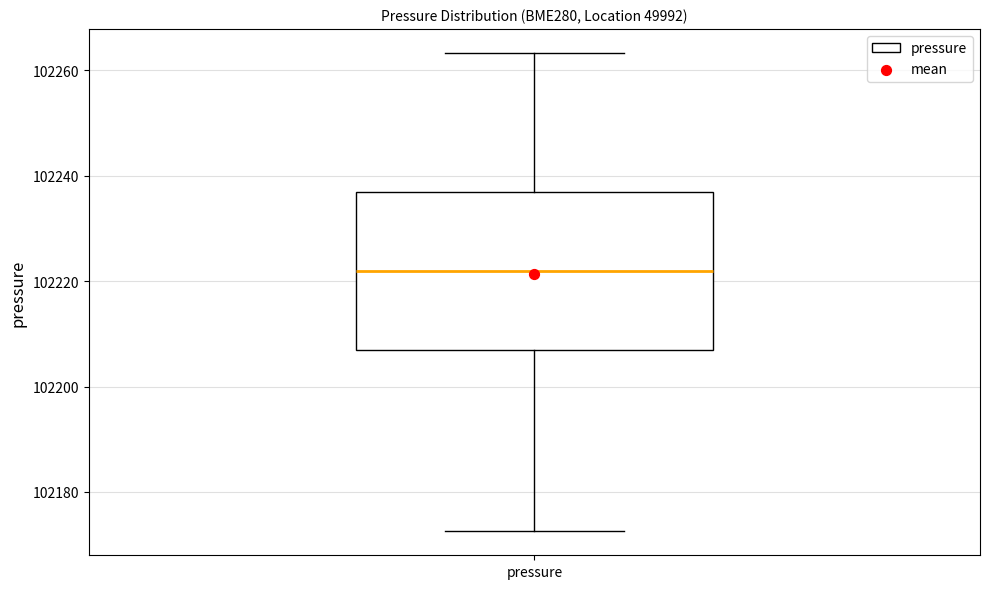

Where is the upper edge of the box for pressure on the y-axis? The values are not printed on the chart, so give them approximately, as read against the axis.

102236